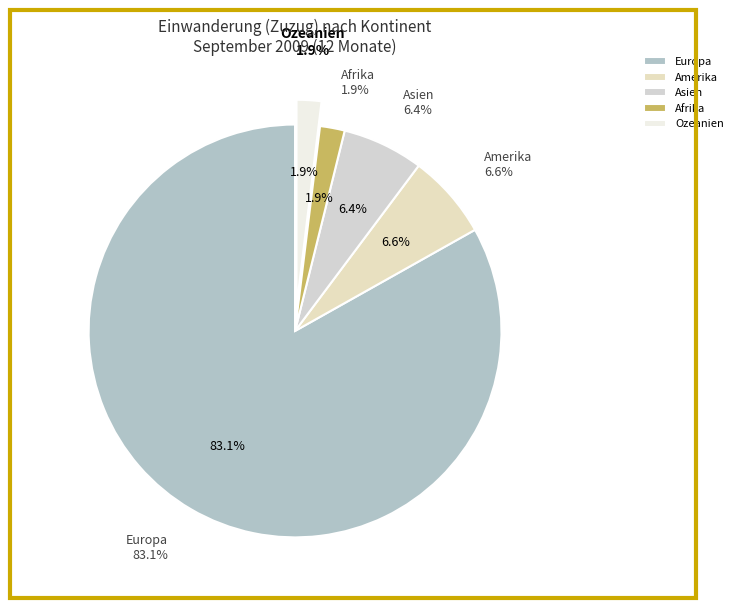

What portion of the pie excludes Europa?

16.9%